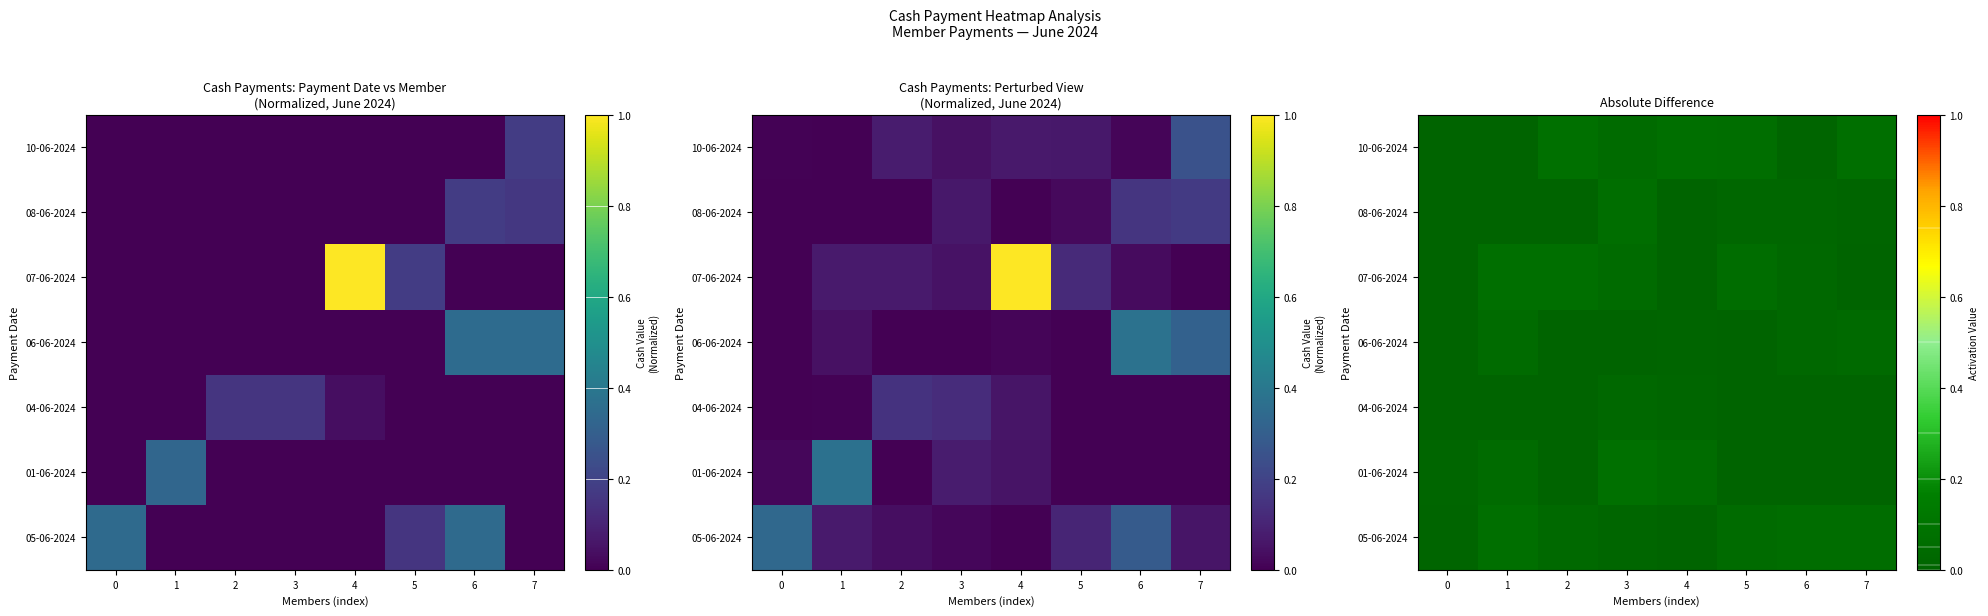

What is the difference between the maximum and minimum values in the 05-06-2024 series?

0.1